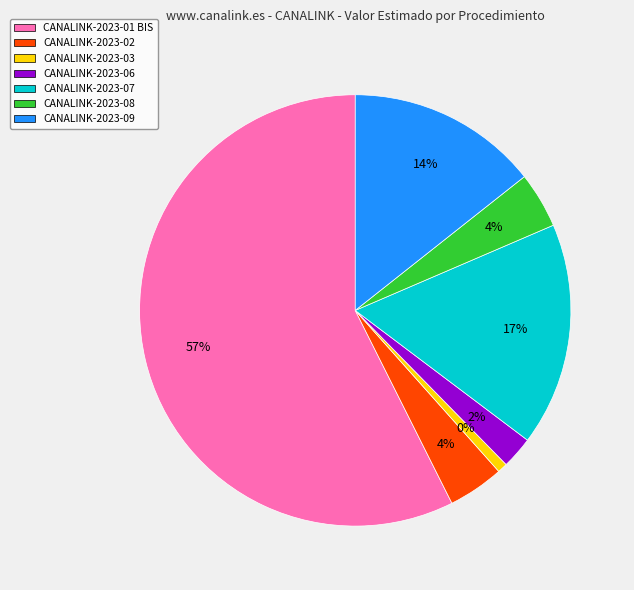

To the nearest percent, what is the combined percentage of CANALINK-2023-02 and CANALINK-2023-01 BIS?

62%